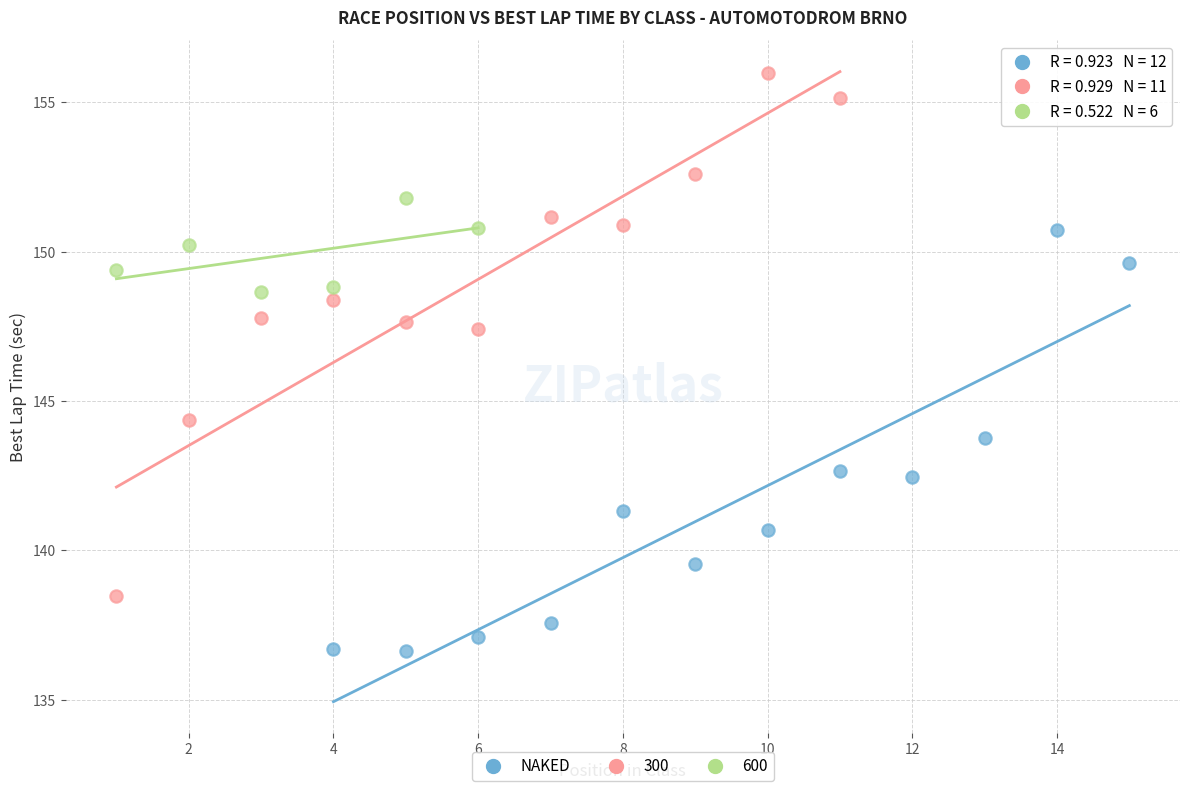

Which series contains the highest Y value?

300